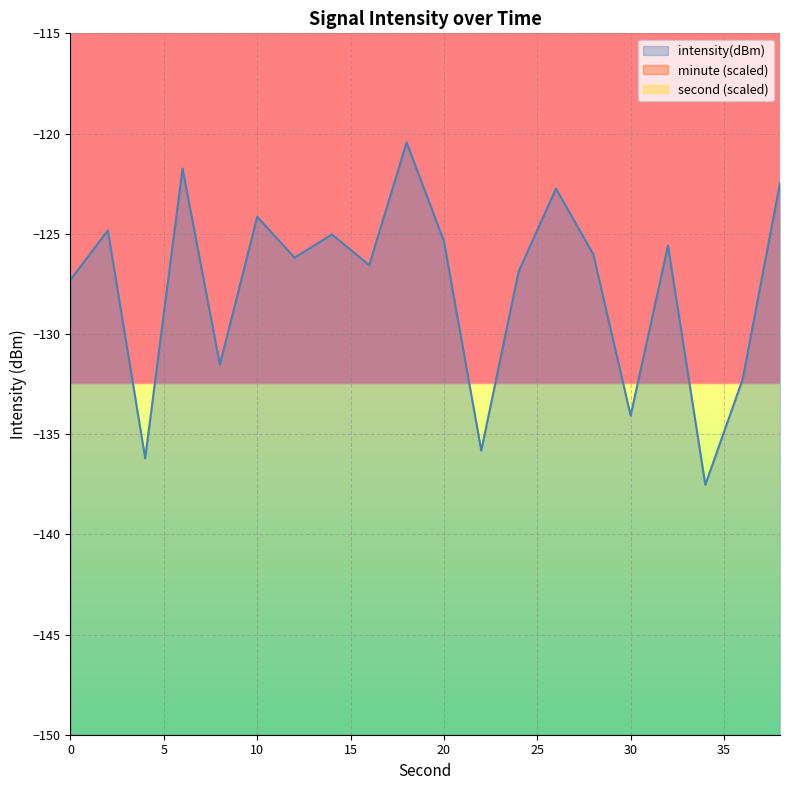

What is the highest value of the intensity(dBm) series?

-120.4